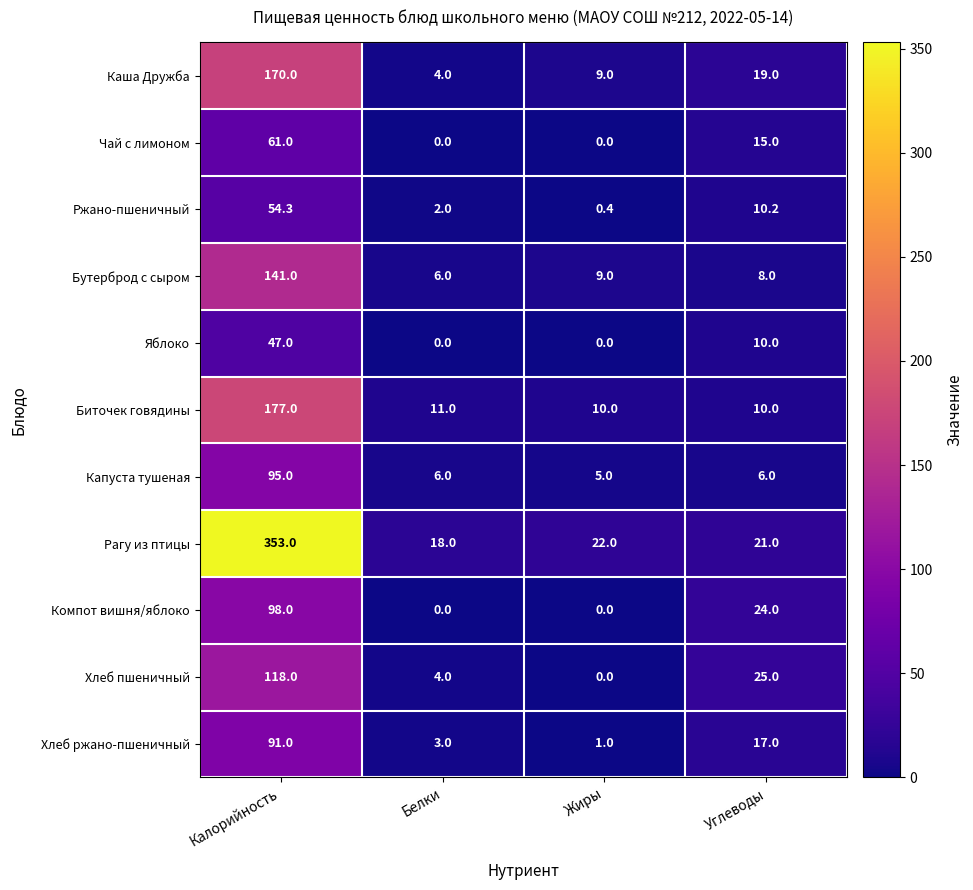

How many data points in Яблоко are less than 10?

2